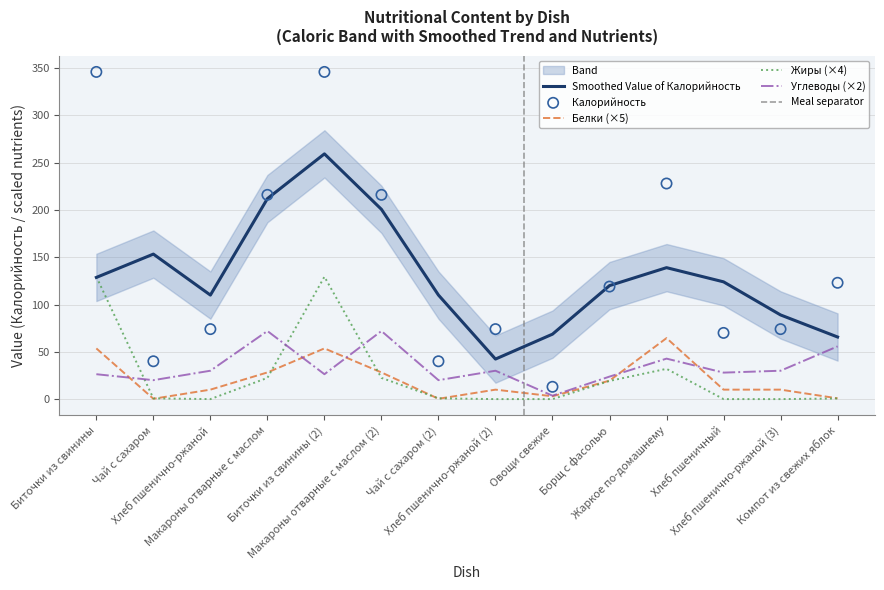

Is the value of Жиры at Овощи свежие greater than the value of Калорийность at Хлеб пшеничный?

No